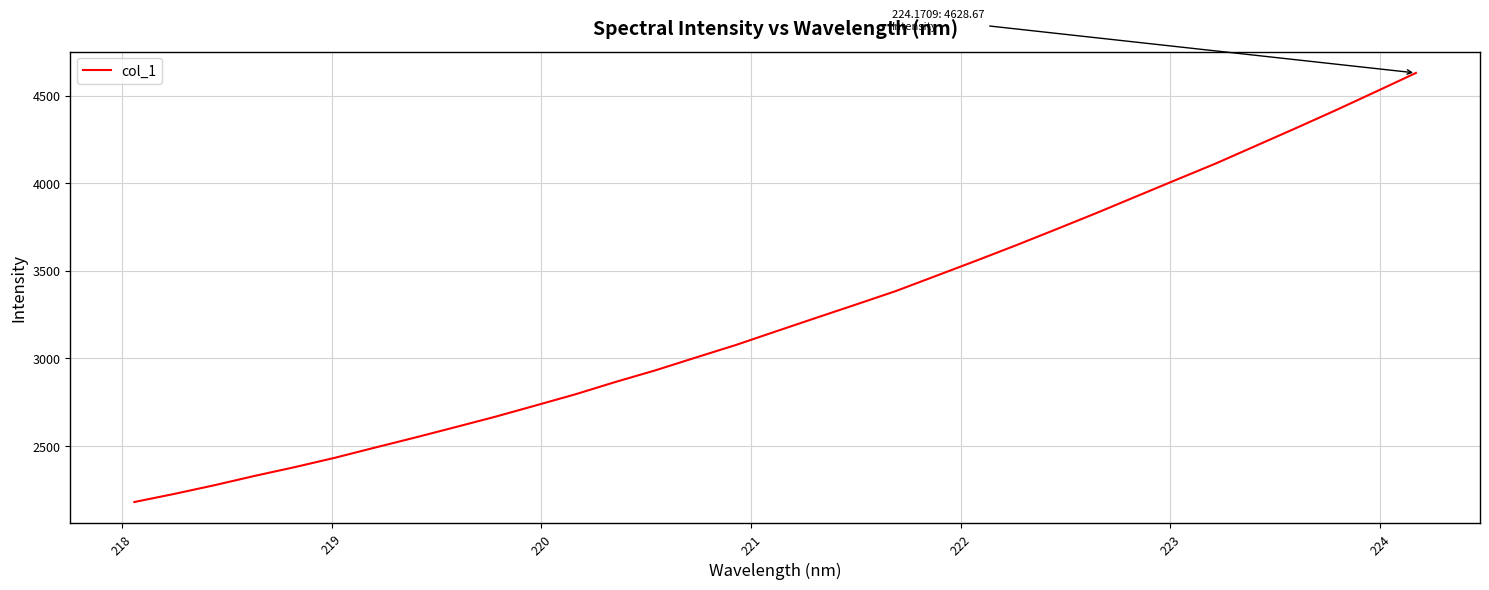

What is the minimum value shown in the chart?

2181.3